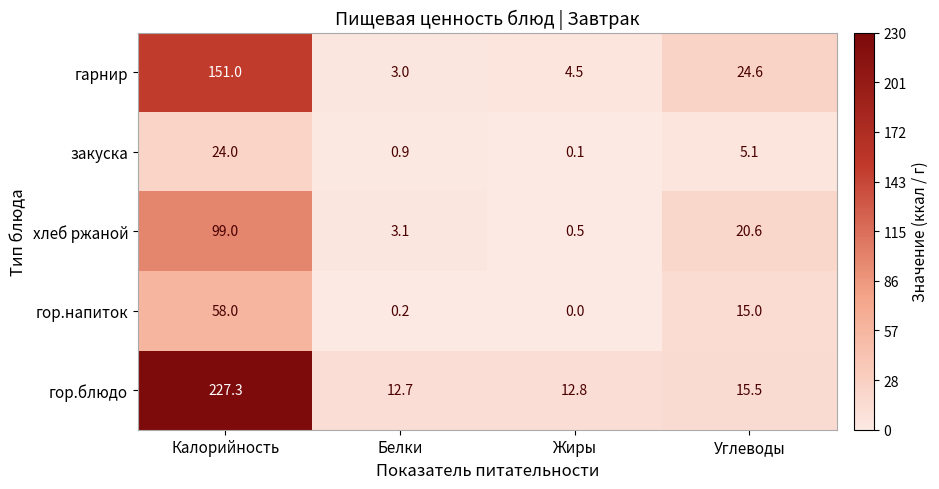

At which category is the sum across all series the highest?

Калорийность